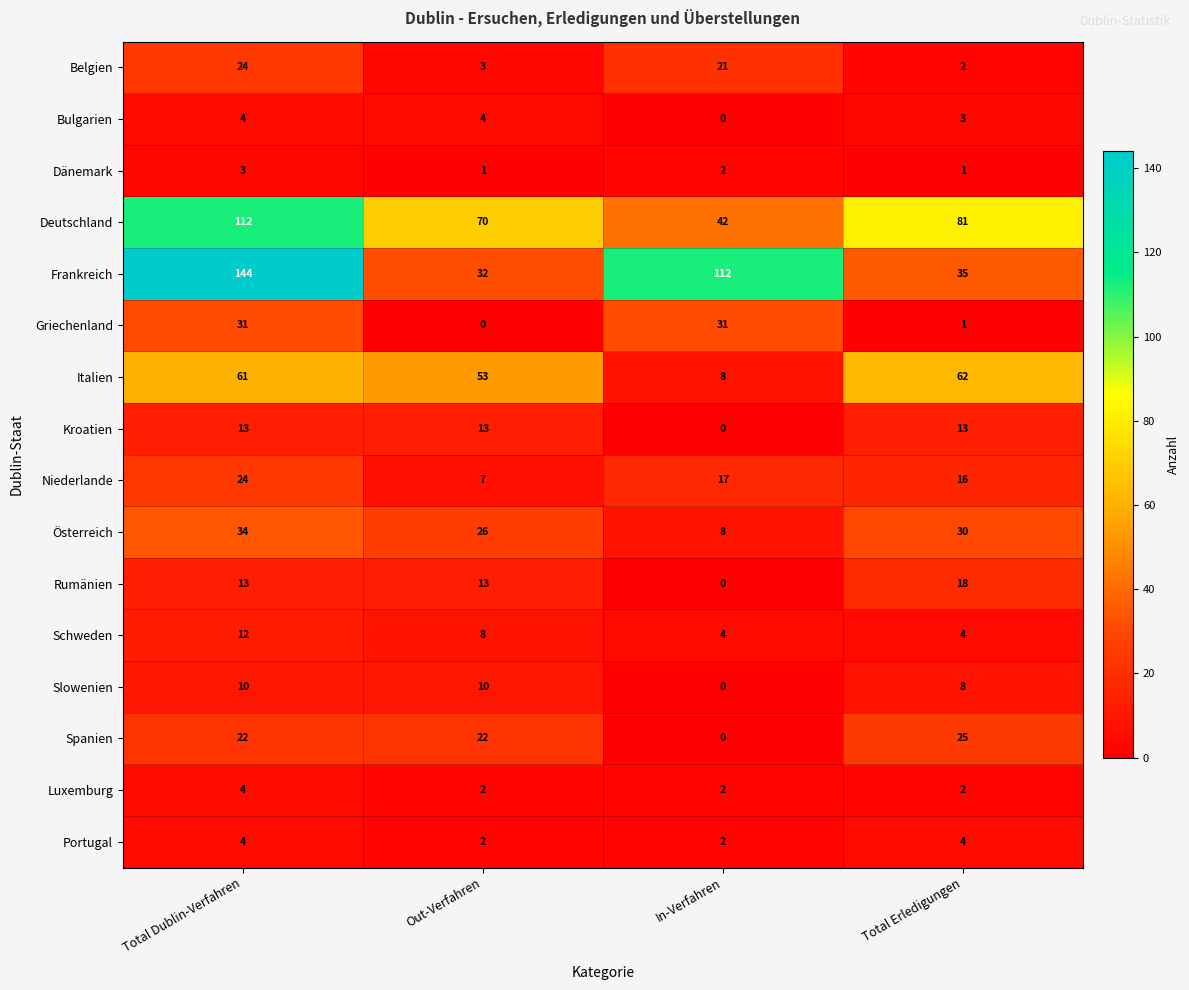

Which category has the highest value across all series?

Total Dublin-Verfahren